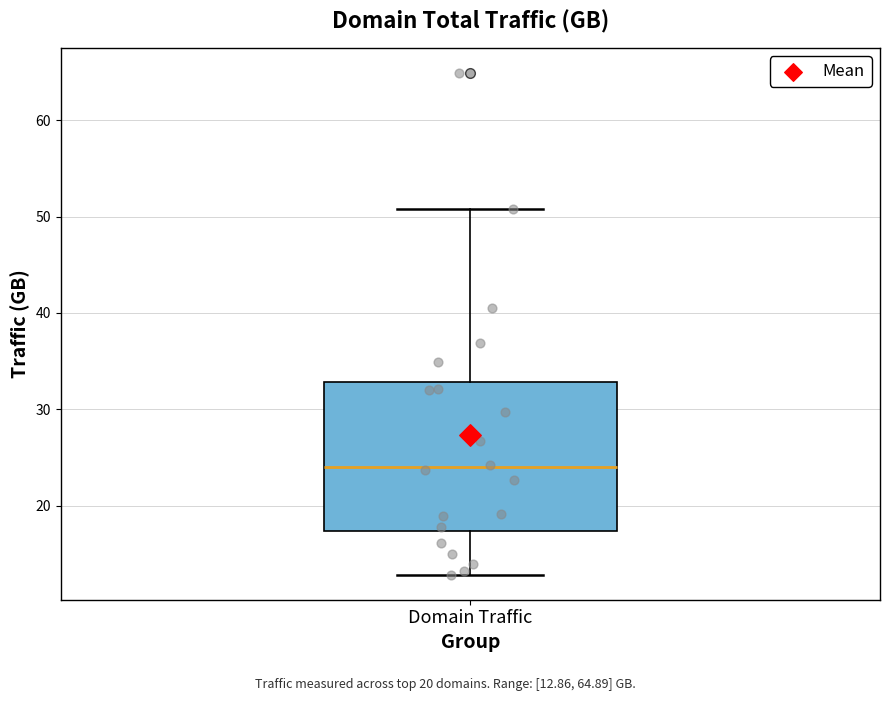

Transcribe this box plot: give where the median line is, the range the box spans, and where the two whiskers end, as read against the y-axis. The values are not printed on the chart, so give them approximately, as read against the axis.

median 24, box 17 to 33, whiskers 13 to 51